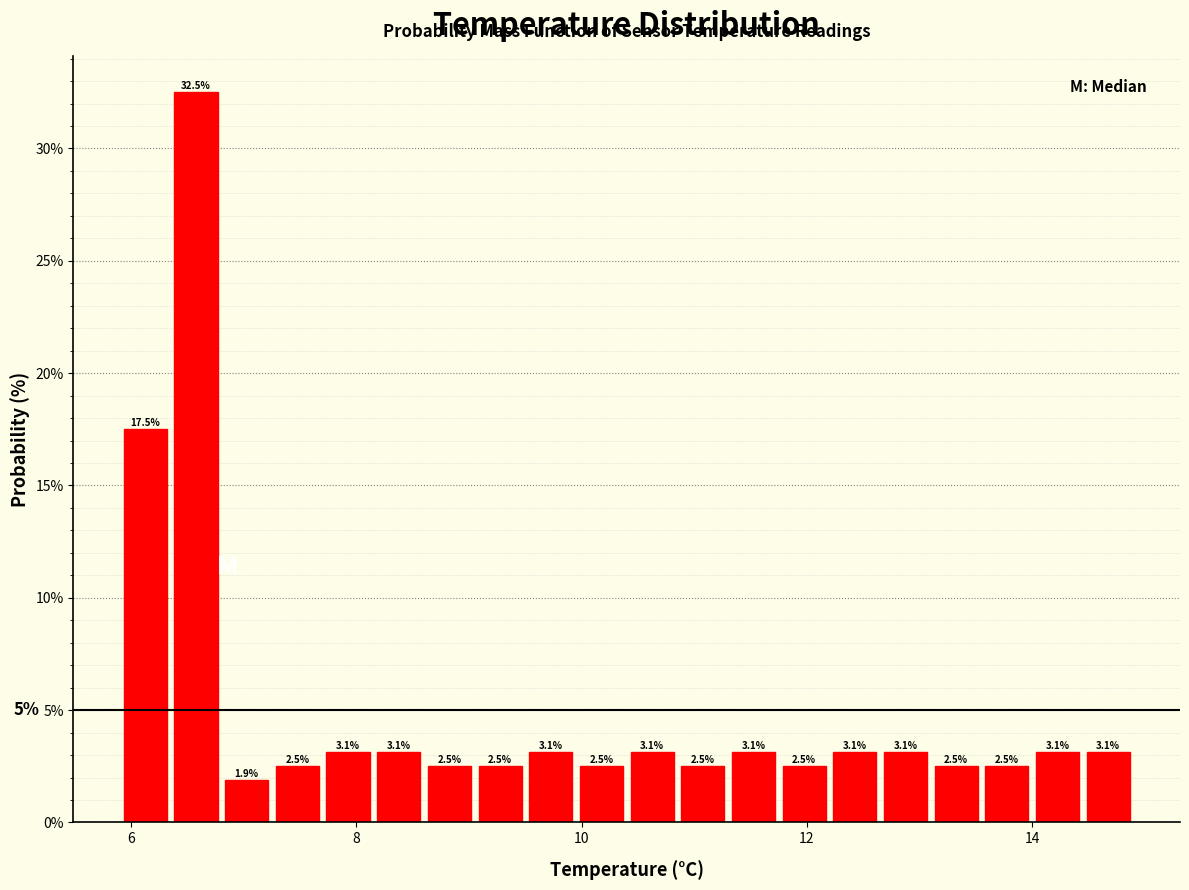

Read against the x-axis, roughly where is the centre of the tallest bar?

6.6